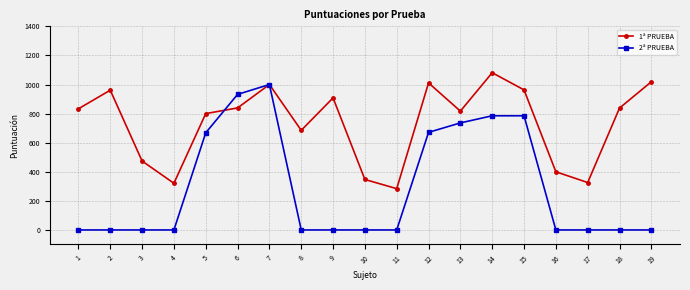

True or false: 2ª PRUEBA has more than 0 interior local peaks.

True